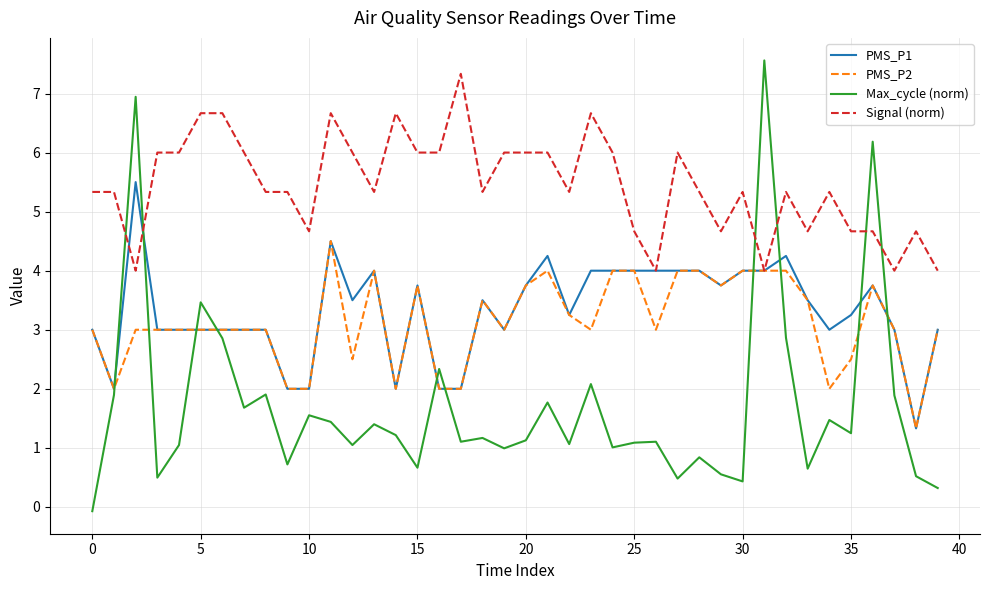

How many lines are shown in the chart?

4